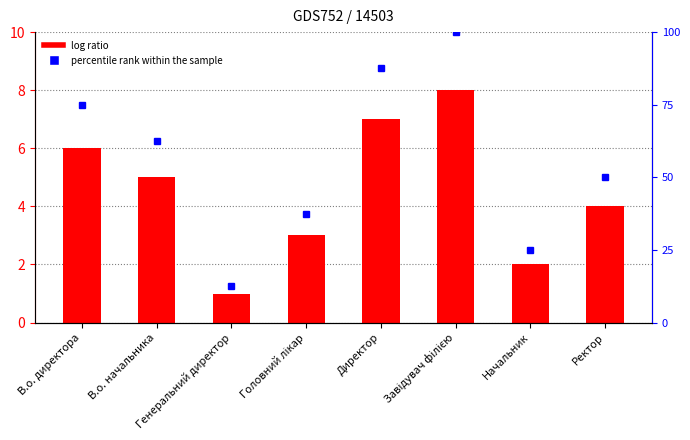

What is the difference between the maximum and minimum values?

7